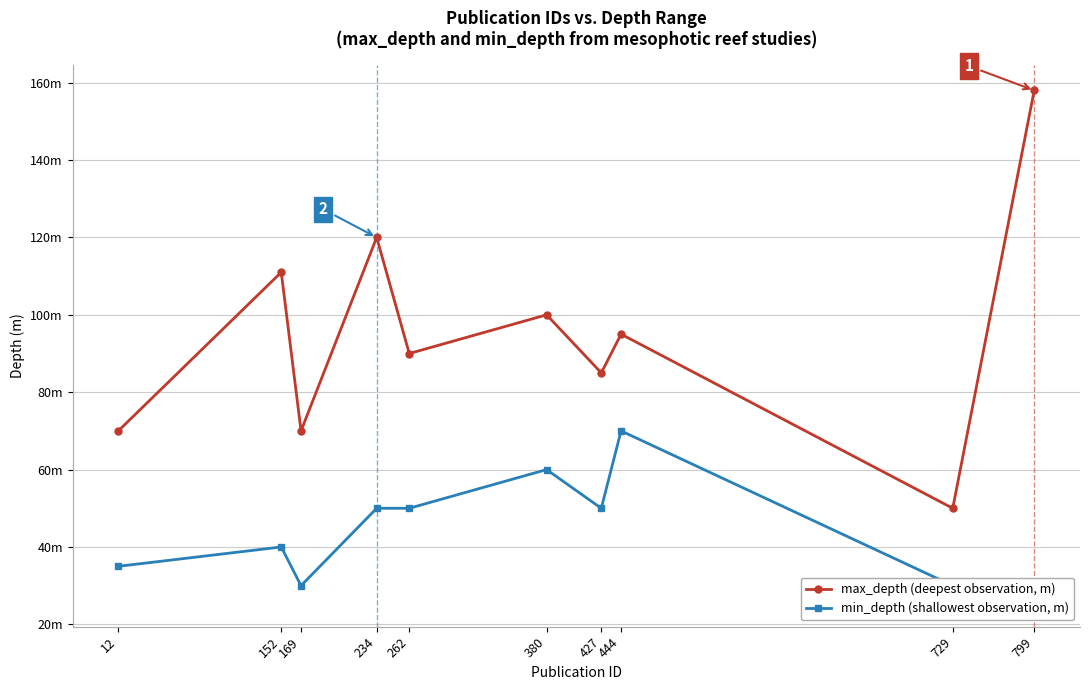

Reading left to right, list all the values displayed in this chart.

max_depth (deepest observation, m): 12=70	152=111	169=70	234=120	262=90	380=100	427=85	444=95	729=50	799=158
min_depth (shallowest observation, m): 12=35	152=40	169=30	234=50	262=50	380=60	427=50	444=70	729=30	799=26